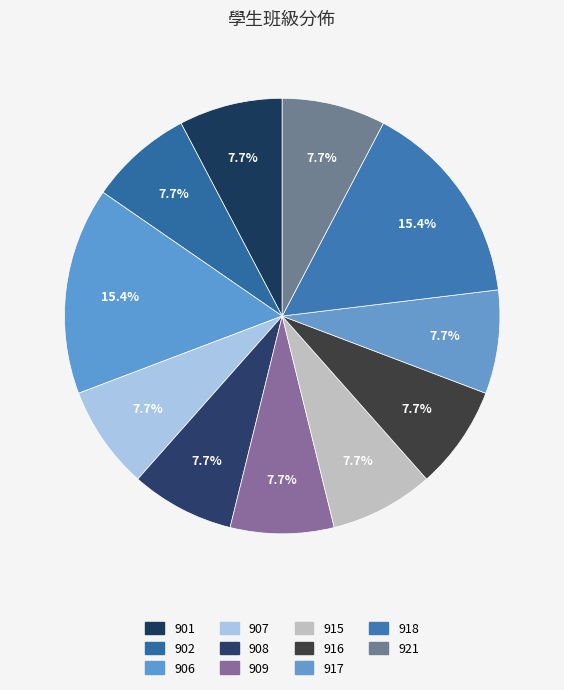

Does 916 account for over 50% of the chart?

No